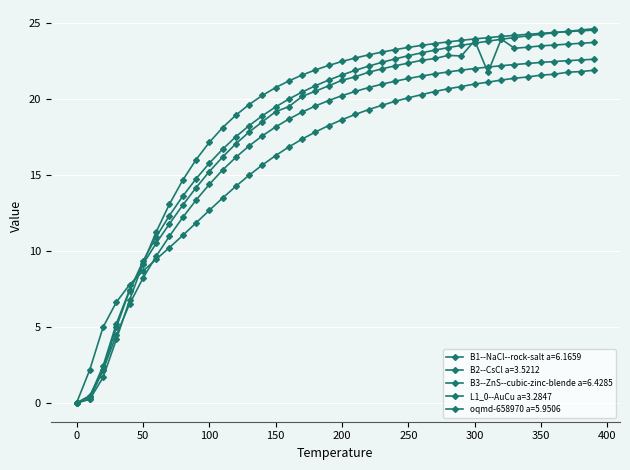

Is this an area chart (filled region under the line)?

No